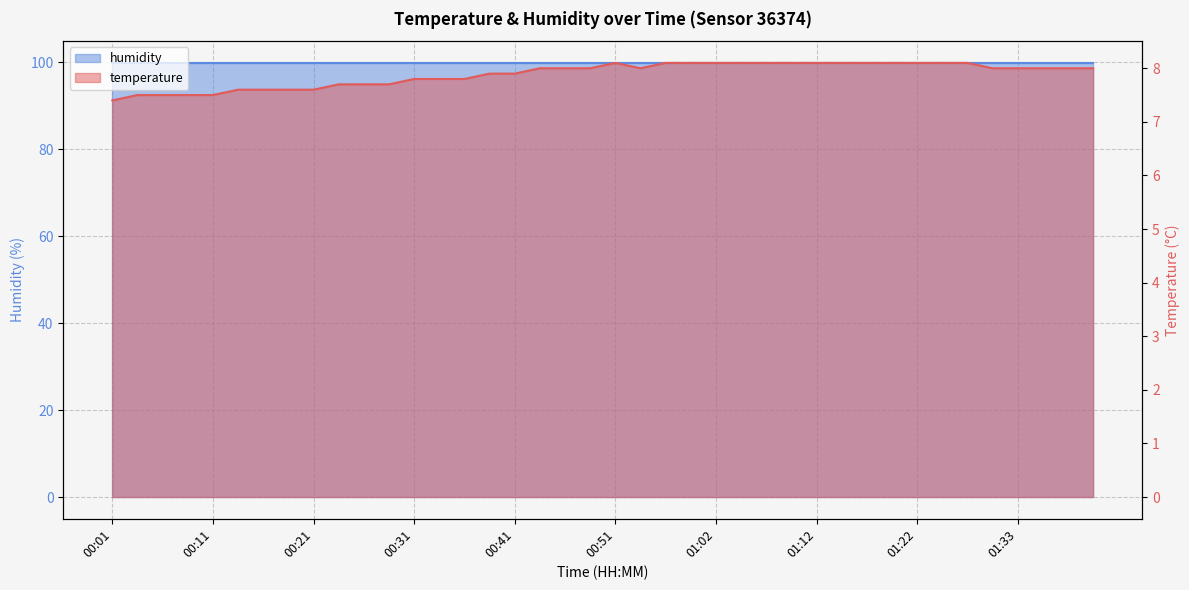

Rank the categories by value from highest to lowest.

00:51, 00:57, 00:59, 01:02, 01:04, 01:07, 01:09, 01:12, 01:15, 01:17, 01:20, 01:22, 01:25, 01:28, 00:44, 00:46, 00:49, 00:54, 01:31, 01:33, 01:36, 01:38, 01:41, 00:39, 00:41, 00:31, 00:34, 00:36, 00:23, 00:26, 00:28, 00:13, 00:16, 00:18, 00:21, 00:03, 00:06, 00:08, 00:11, 00:01